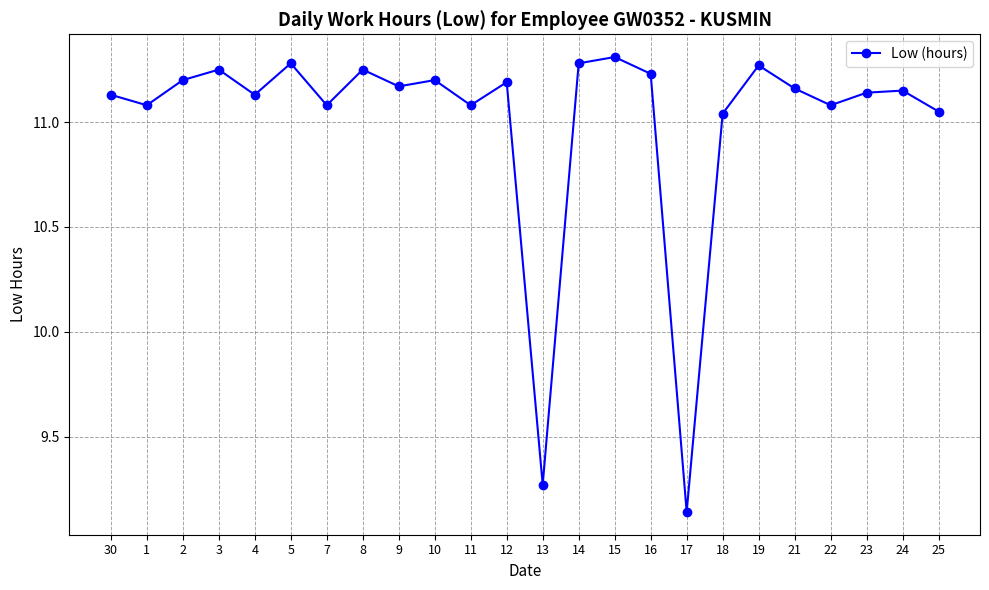

Which has a higher value, 22 or 14?

14